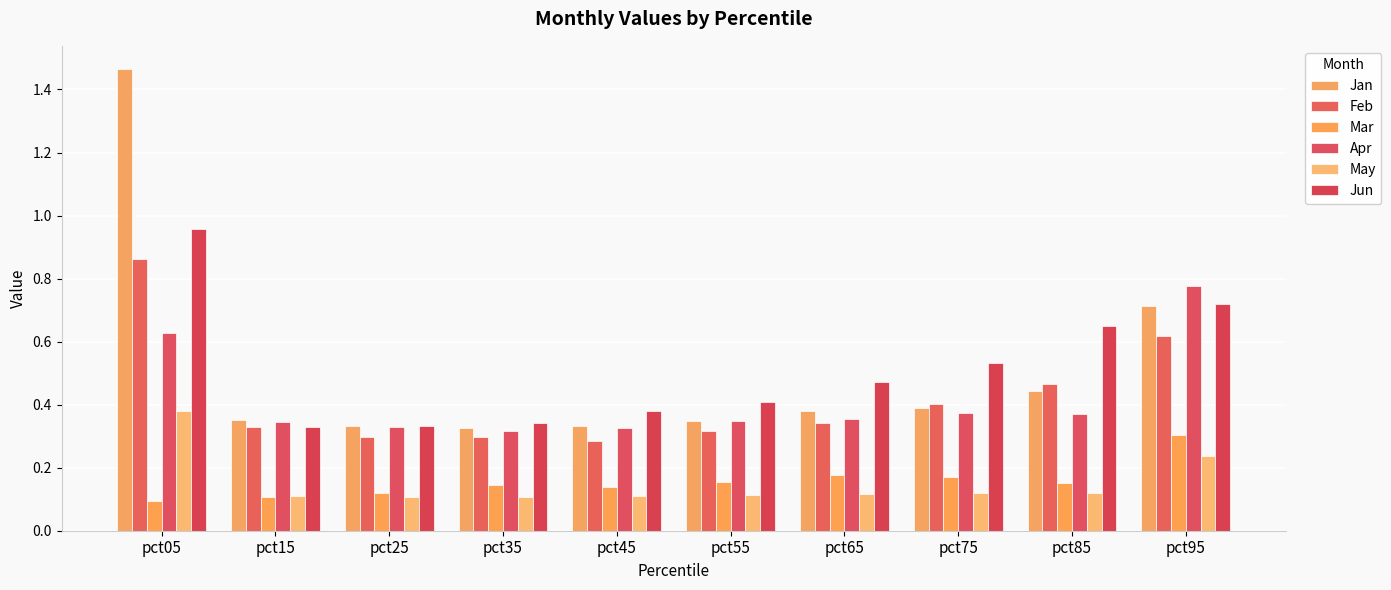

Does the chart contain any negative values?

No